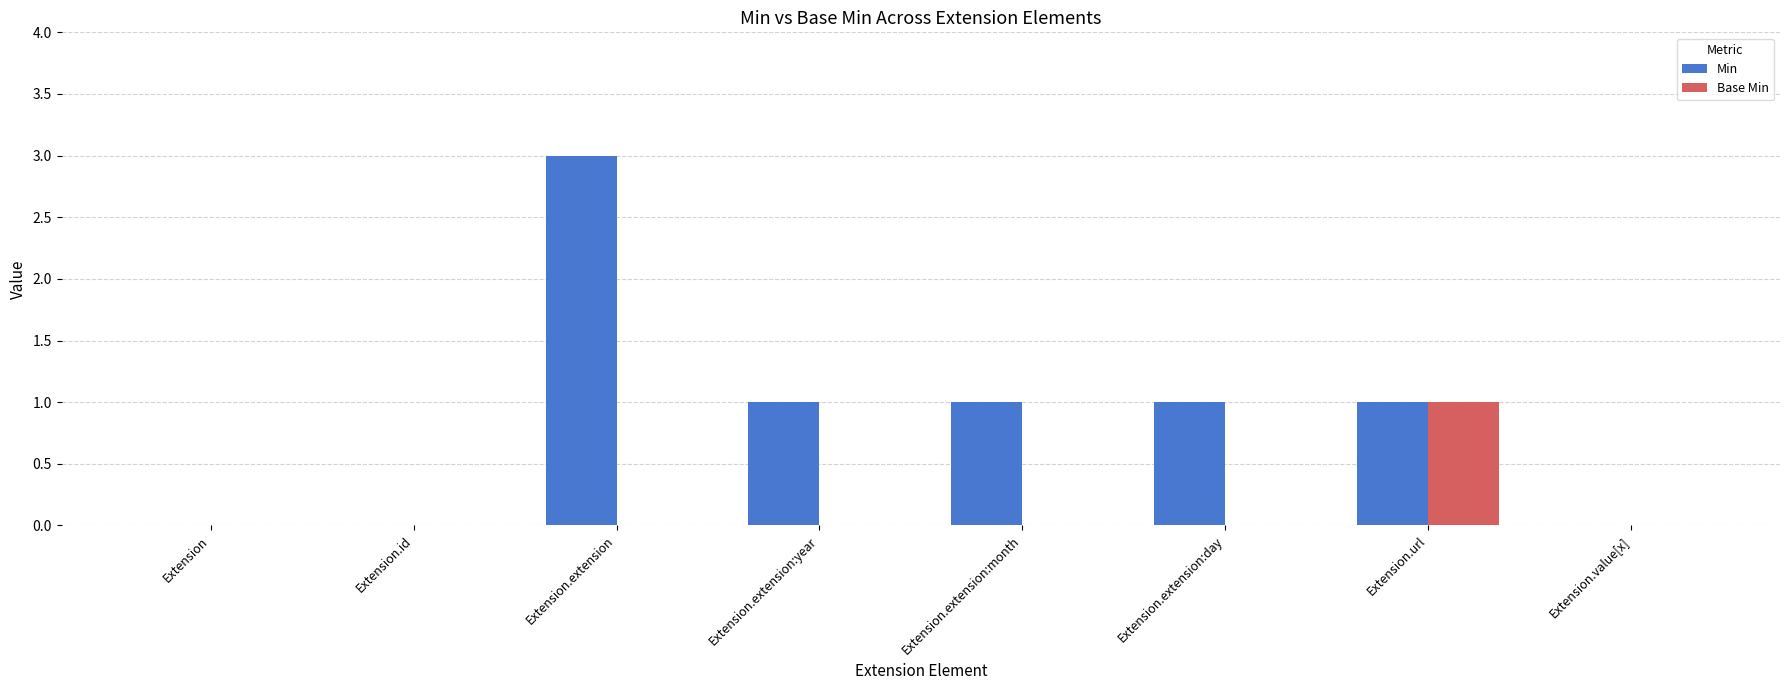

What is the sum of all Min values?

7